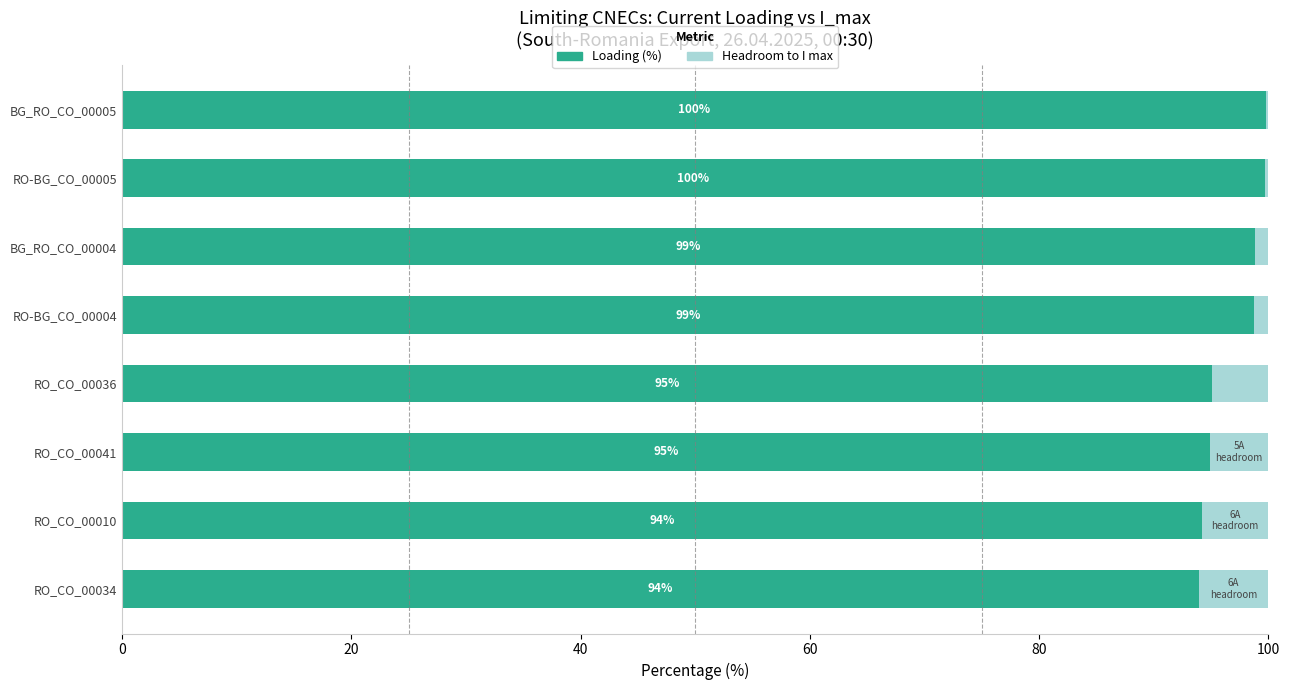

What is the total value across all series at RO_CO_00041?

100.0